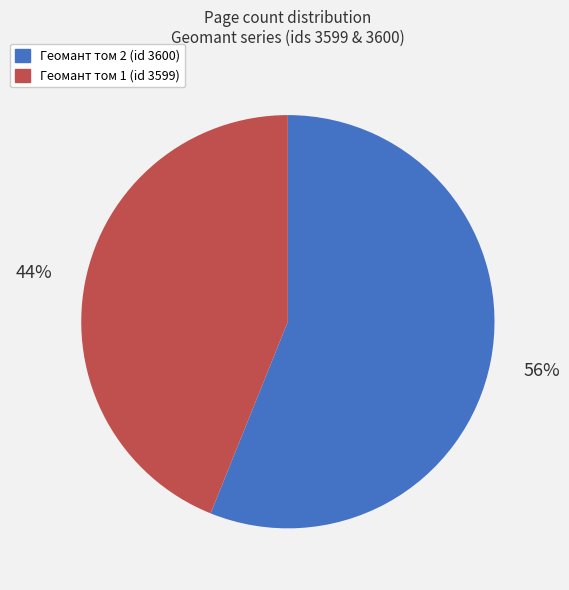

Combined, do Геомант том 2 (id 3600) and Геомант том 1 (id 3599) account for over 50%?

Yes